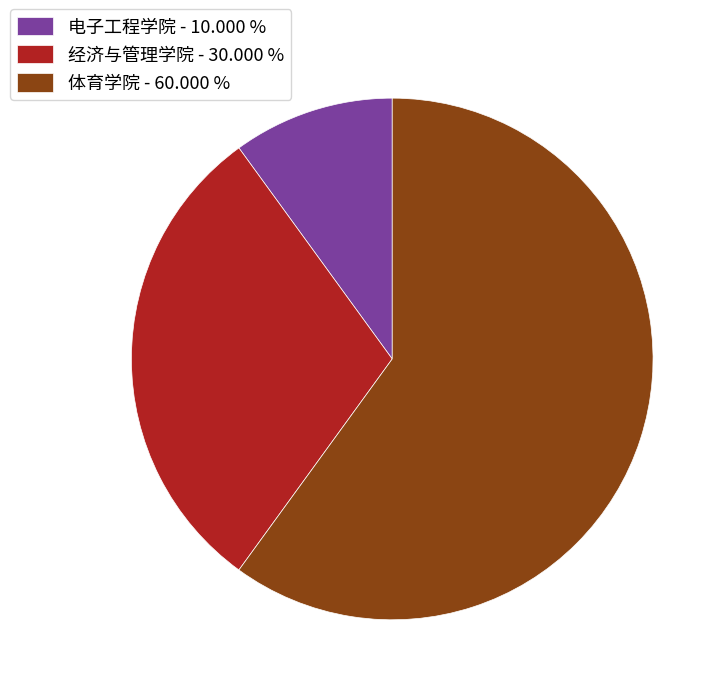

The 电子工程学院 slice represents 10% of the pie. True or false?

True